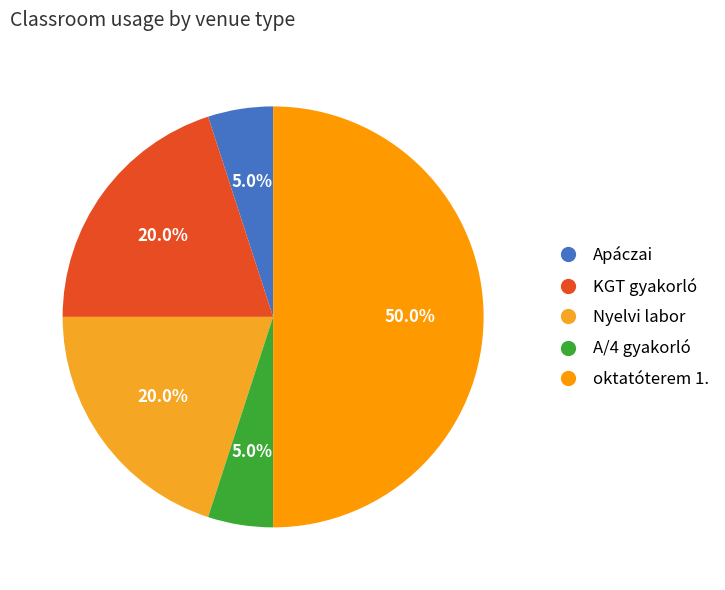

Combined, do oktatóterem 1. and A/4 gyakorló account for over 50%?

Yes